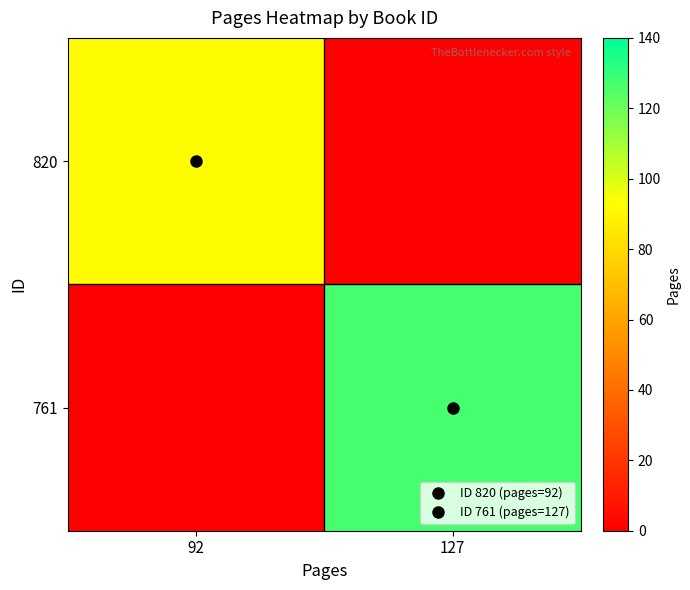

Reading left to right, what are all the values shown in this chart?

820: 92=92	127=0
761: 92=0	127=127